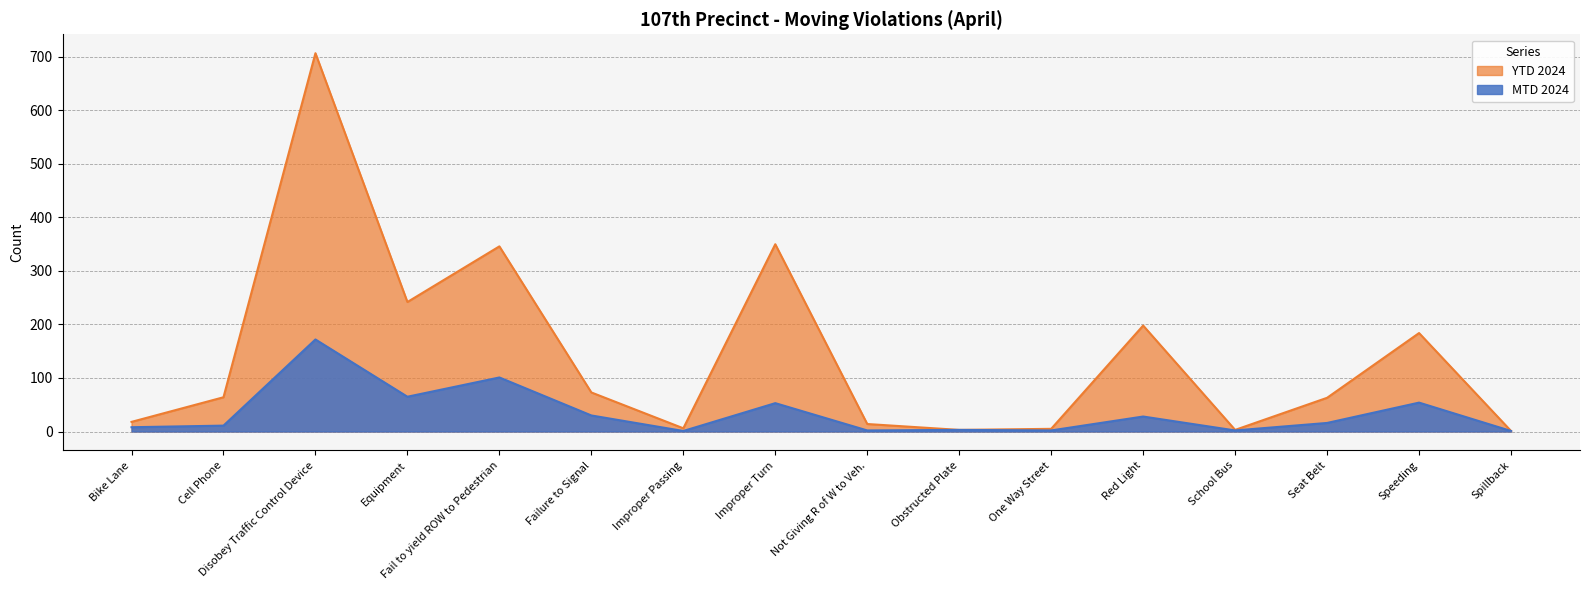

Rank the series by their maximum value, from lowest to highest.

MTD 2024, YTD 2024